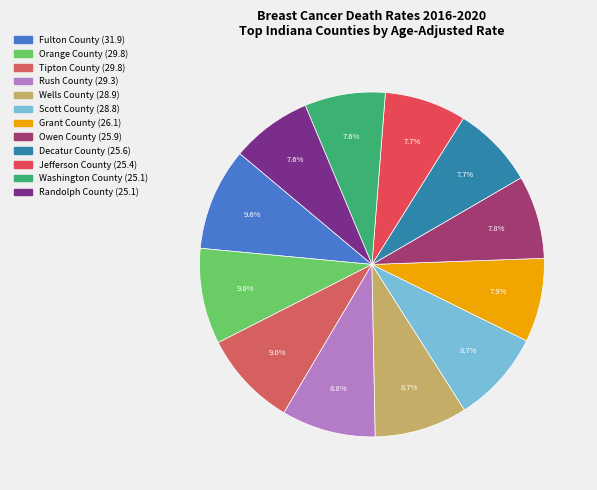

To the nearest percent, what is the average slice percentage?

8%